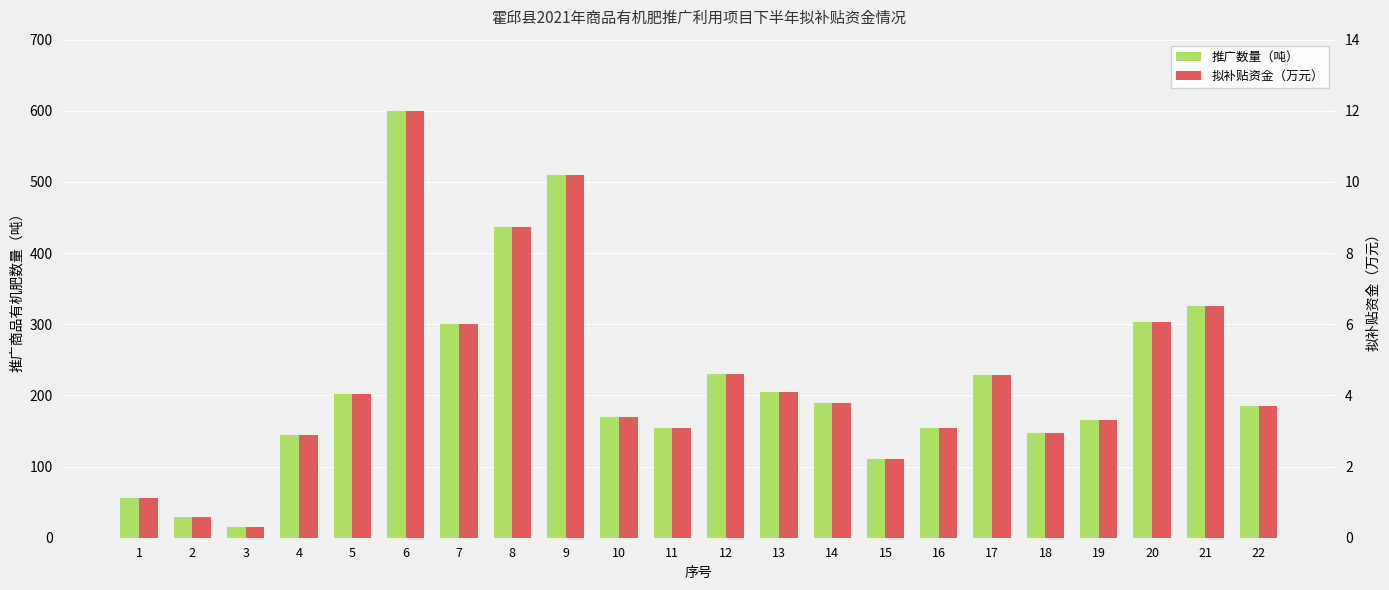

What is the sum of all 推广数量（吨） values?

4857.8